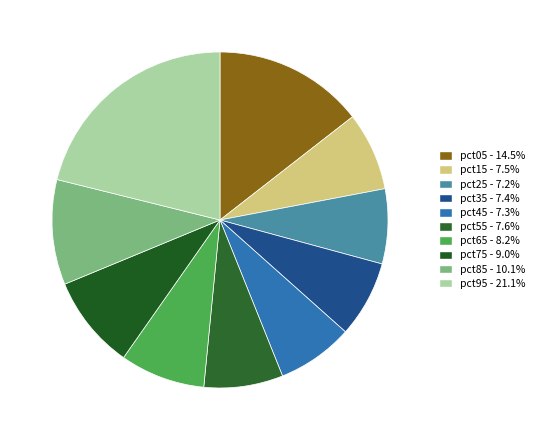

Which slice is the largest?

pct95